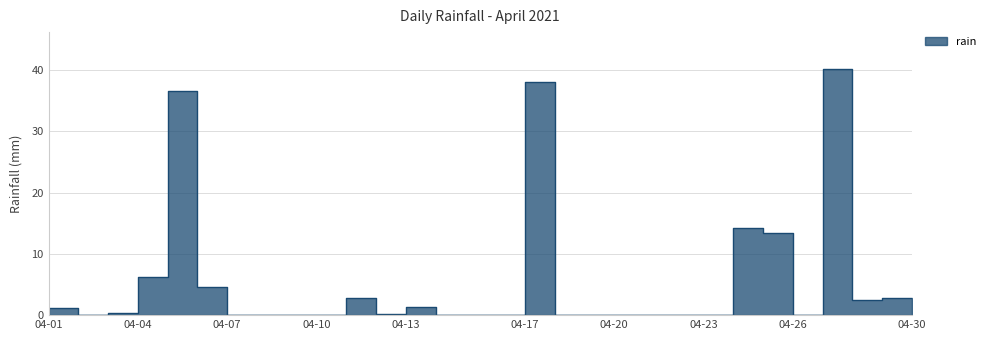

What is the sum of the values at 04-10 and 04-17?

38.0